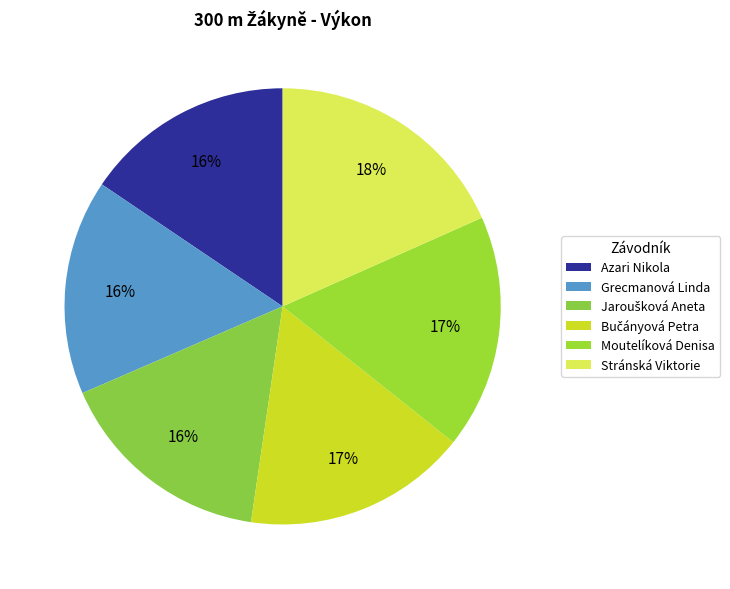

Between Jaroušková Aneta and Stránská Viktorie, which is larger?

Stránská Viktorie